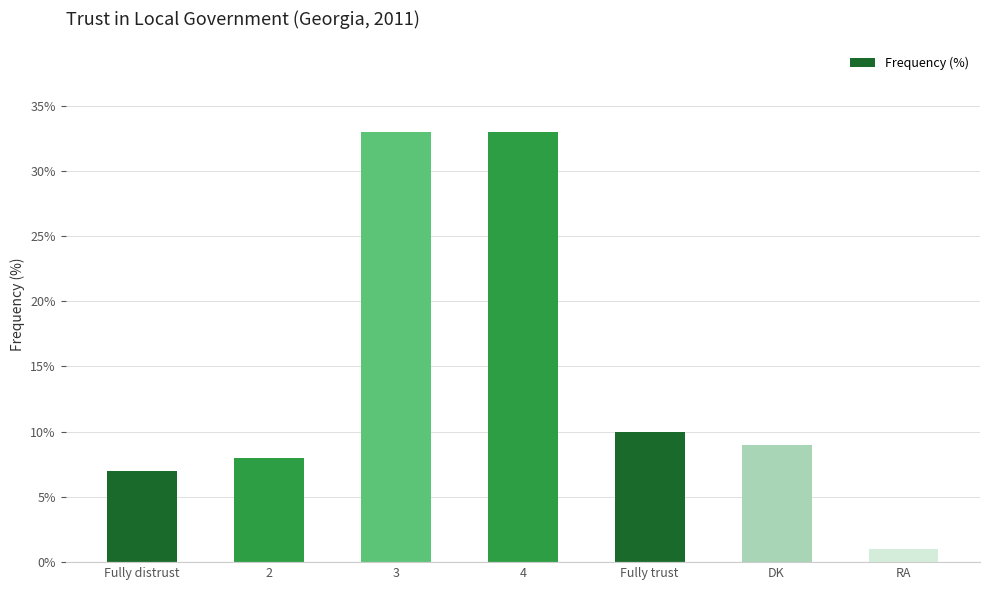

Read the value at 2, to the nearest 5.

10